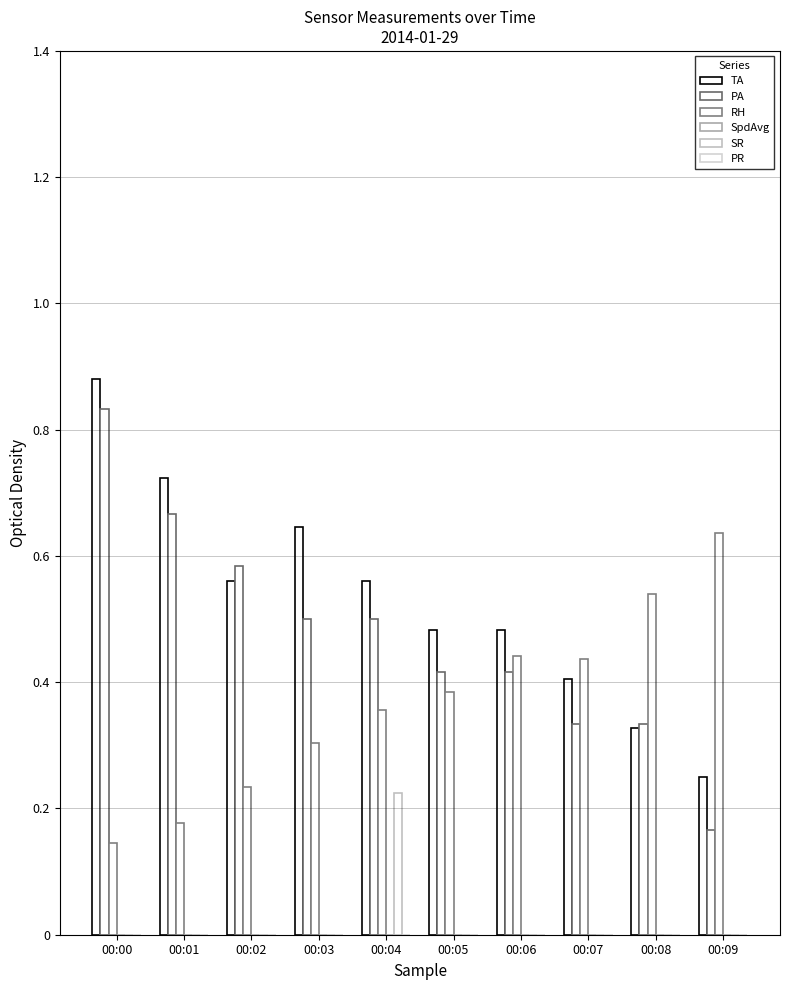

How many series are shown in this chart?

4